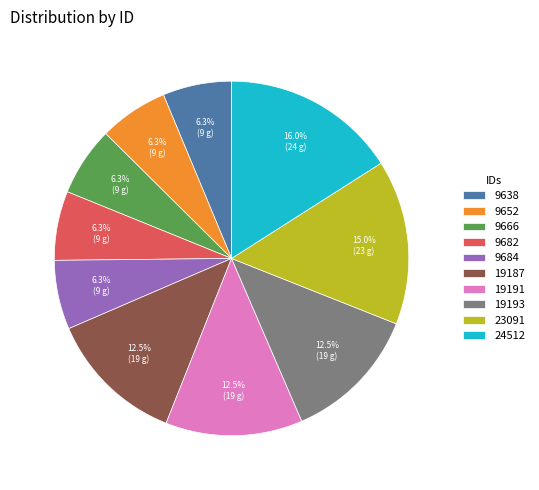

Does 9666 account for over 50% of the chart?

No